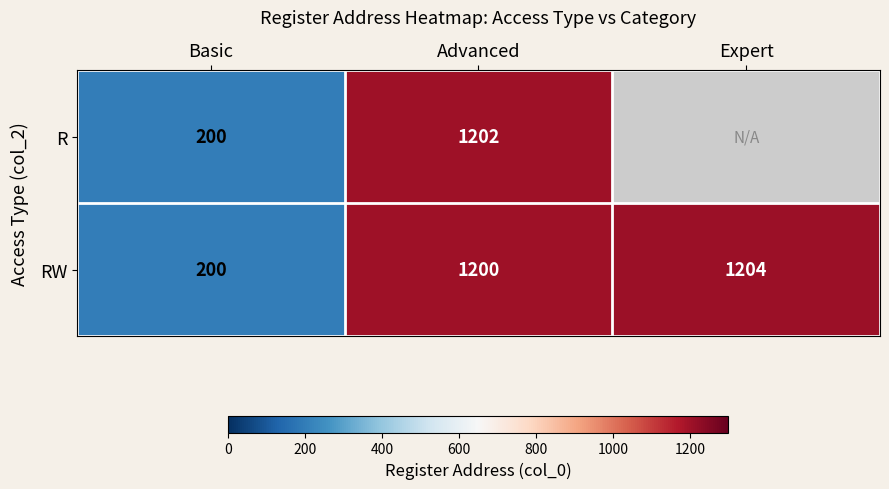

Which category has the highest value in the RW series?

Expert